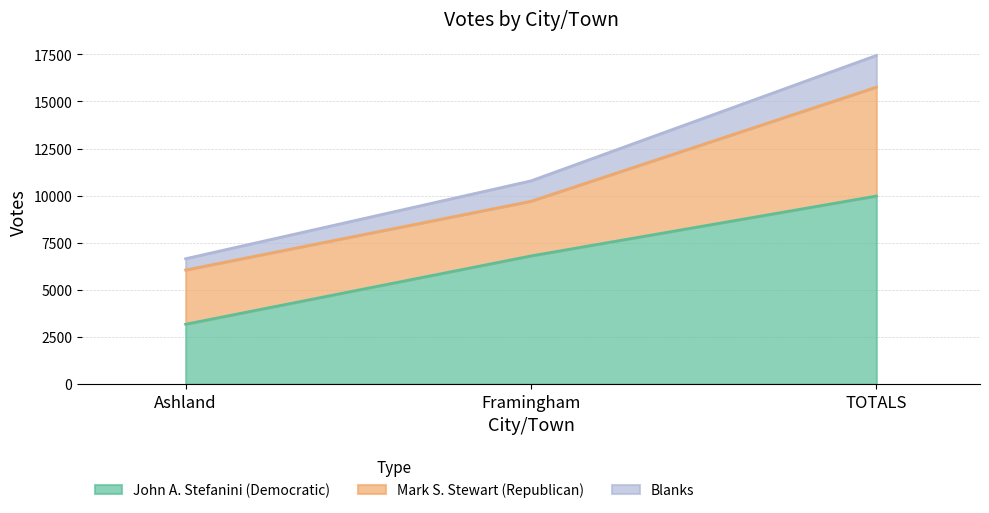

How many values in the John A. Stefanini (Democratic) series are below 6803?

1